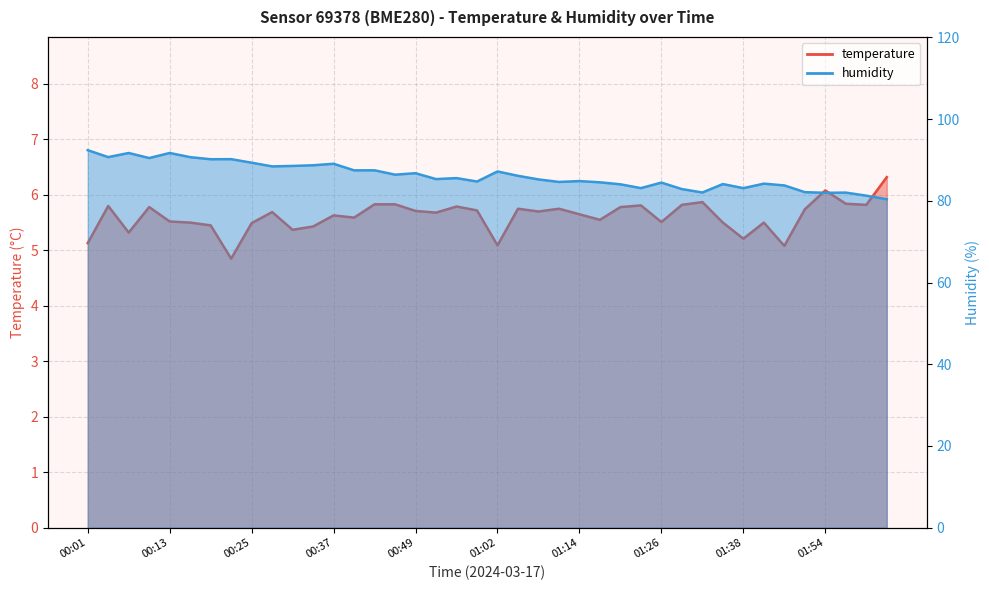

True or false: humidity and temperature intersect in this chart.

False